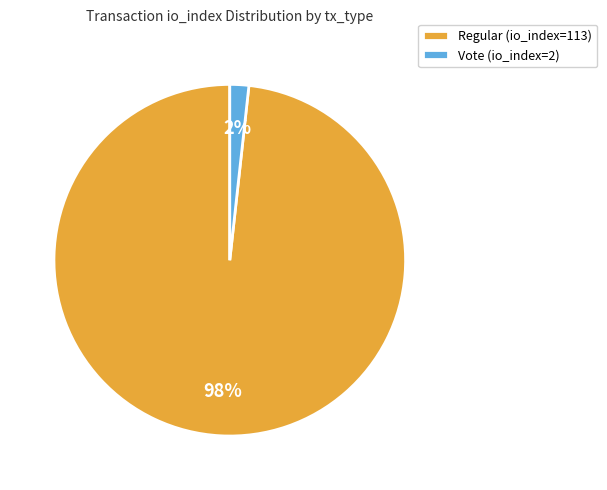

To the nearest percent, what is the combined percentage of Regular (io_index=113) and Vote (io_index=2)?

100%